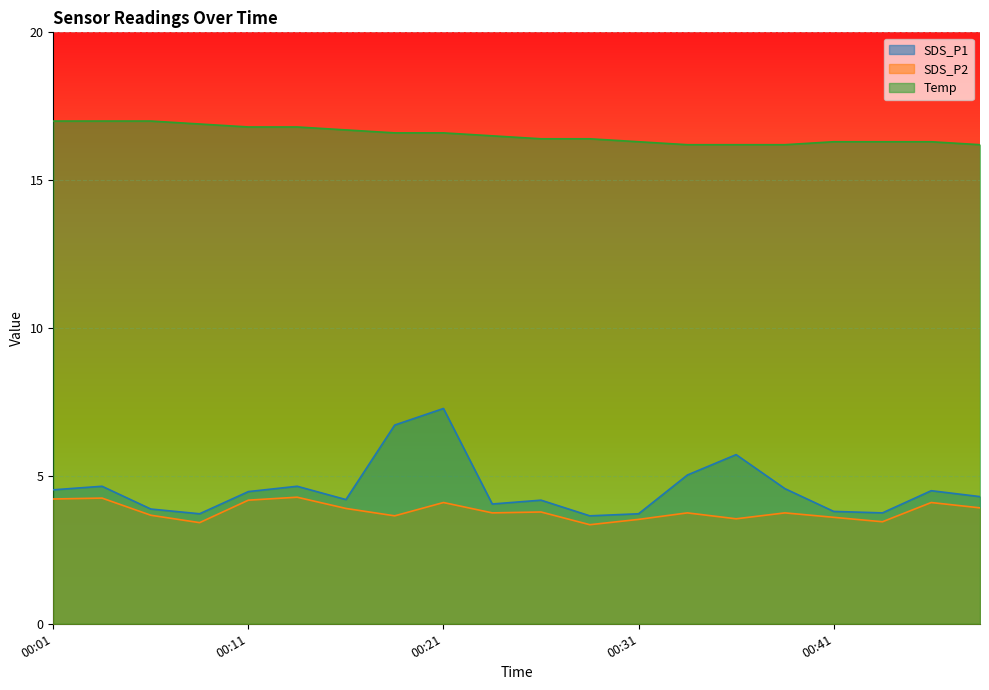

Rank the categories by SDS_P1 value from highest to lowest.

00:21, 00:18, 00:36, 00:34, 00:03, 00:13, 00:39, 00:01, 00:46, 00:11, 00:49, 00:16, 00:26, 00:23, 00:06, 00:41, 00:43, 00:08, 00:31, 00:29